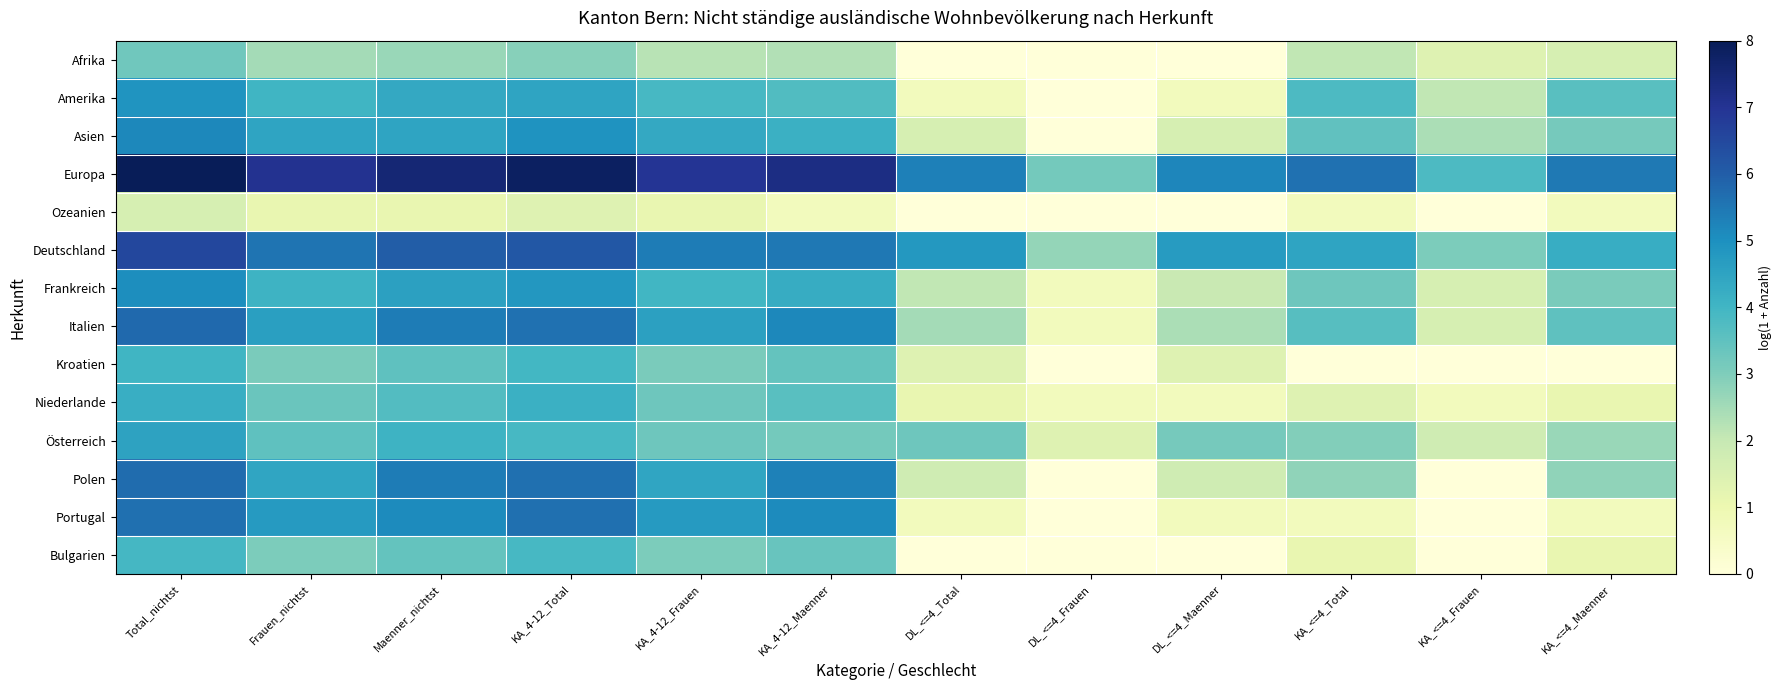

Reading right to left, list all the values displayed in this chart.

Afrika: KA_<=4_Maenner=1.6	KA_<=4_Frauen=1.4	KA_<=4_Total=2.1	DL_<=4_Maenner=0.0	DL_<=4_Frauen=0.0	DL_<=4_Total=0.0	KA_4-12_Maenner=2.3	KA_4-12_Frauen=2.2	KA_4-12_Total=2.9	Maenner_nichtst=2.6	Frauen_nichtst=2.5	Total_nichtst=3.2
Amerika: KA_<=4_Maenner=3.6	KA_<=4_Frauen=2.1	KA_<=4_Total=3.8	DL_<=4_Maenner=0.7	DL_<=4_Frauen=0.0	DL_<=4_Total=0.7	KA_4-12_Maenner=3.7	KA_4-12_Frauen=3.9	KA_4-12_Total=4.5	Maenner_nichtst=4.4	Frauen_nichtst=4.0	Total_nichtst=4.9
Asien: KA_<=4_Maenner=3.1	KA_<=4_Frauen=2.4	KA_<=4_Total=3.5	DL_<=4_Maenner=1.6	DL_<=4_Frauen=0.0	DL_<=4_Total=1.6	KA_4-12_Maenner=4.1	KA_4-12_Frauen=4.4	KA_4-12_Total=4.9	Maenner_nichtst=4.5	Frauen_nichtst=4.5	Total_nichtst=5.2
Europa: KA_<=4_Maenner=5.5	KA_<=4_Frauen=3.8	KA_<=4_Total=5.6	DL_<=4_Maenner=5.2	DL_<=4_Frauen=3.2	DL_<=4_Total=5.3	KA_4-12_Maenner=7.3	KA_4-12_Frauen=7.0	KA_4-12_Total=7.8	Maenner_nichtst=7.5	Frauen_nichtst=7.0	Total_nichtst=8.0
Ozeanien: KA_<=4_Maenner=0.7	KA_<=4_Frauen=0.0	KA_<=4_Total=0.7	DL_<=4_Maenner=0.0	DL_<=4_Frauen=0.0	DL_<=4_Total=0.0	KA_4-12_Maenner=0.7	KA_4-12_Frauen=1.1	KA_4-12_Total=1.4	Maenner_nichtst=1.1	Frauen_nichtst=1.1	Total_nichtst=1.6
Deutschland: KA_<=4_Maenner=4.2	KA_<=4_Frauen=3.0	KA_<=4_Total=4.5	DL_<=4_Maenner=4.7	DL_<=4_Frauen=2.7	DL_<=4_Total=4.8	KA_4-12_Maenner=5.5	KA_4-12_Frauen=5.4	KA_4-12_Total=6.1	Maenner_nichtst=6.0	Frauen_nichtst=5.5	Total_nichtst=6.5
Frankreich: KA_<=4_Maenner=3.1	KA_<=4_Frauen=1.6	KA_<=4_Total=3.3	DL_<=4_Maenner=1.9	DL_<=4_Frauen=0.7	DL_<=4_Total=2.1	KA_4-12_Maenner=4.3	KA_4-12_Frauen=4.0	KA_4-12_Total=4.8	Maenner_nichtst=4.6	Frauen_nichtst=4.1	Total_nichtst=5.0
Italien: KA_<=4_Maenner=3.5	KA_<=4_Frauen=1.6	KA_<=4_Total=3.6	DL_<=4_Maenner=2.4	DL_<=4_Frauen=0.7	DL_<=4_Total=2.5	KA_4-12_Maenner=5.2	KA_4-12_Frauen=4.6	KA_4-12_Total=5.6	Maenner_nichtst=5.4	Frauen_nichtst=4.6	Total_nichtst=5.8
Kroatien: KA_<=4_Maenner=0.0	KA_<=4_Frauen=0.0	KA_<=4_Total=0.0	DL_<=4_Maenner=1.4	DL_<=4_Frauen=0.0	DL_<=4_Total=1.4	KA_4-12_Maenner=3.4	KA_4-12_Frauen=3.1	KA_4-12_Total=4.0	Maenner_nichtst=3.5	Frauen_nichtst=3.1	Total_nichtst=4.0
Niederlande: KA_<=4_Maenner=1.1	KA_<=4_Frauen=0.7	KA_<=4_Total=1.4	DL_<=4_Maenner=0.7	DL_<=4_Frauen=0.7	DL_<=4_Total=1.1	KA_4-12_Maenner=3.6	KA_4-12_Frauen=3.3	KA_4-12_Total=4.1	Maenner_nichtst=3.7	Frauen_nichtst=3.3	Total_nichtst=4.2
Österreich: KA_<=4_Maenner=2.6	KA_<=4_Frauen=1.8	KA_<=4_Total=2.9	DL_<=4_Maenner=3.1	DL_<=4_Frauen=1.4	DL_<=4_Total=3.3	KA_4-12_Maenner=3.2	KA_4-12_Frauen=3.3	KA_4-12_Total=3.9	Maenner_nichtst=4.1	Frauen_nichtst=3.5	Total_nichtst=4.5
Polen: KA_<=4_Maenner=2.8	KA_<=4_Frauen=0.0	KA_<=4_Total=2.8	DL_<=4_Maenner=1.8	DL_<=4_Frauen=0.0	DL_<=4_Total=1.8	KA_4-12_Maenner=5.3	KA_4-12_Frauen=4.4	KA_4-12_Total=5.6	Maenner_nichtst=5.4	Frauen_nichtst=4.4	Total_nichtst=5.7
Portugal: KA_<=4_Maenner=0.7	KA_<=4_Frauen=0.0	KA_<=4_Total=0.7	DL_<=4_Maenner=0.7	DL_<=4_Frauen=0.0	DL_<=4_Total=0.7	KA_4-12_Maenner=5.1	KA_4-12_Frauen=4.7	KA_4-12_Total=5.6	Maenner_nichtst=5.1	Frauen_nichtst=4.7	Total_nichtst=5.6
Bulgarien: KA_<=4_Maenner=1.1	KA_<=4_Frauen=0.0	KA_<=4_Total=1.1	DL_<=4_Maenner=0.0	DL_<=4_Frauen=0.0	DL_<=4_Total=0.0	KA_4-12_Maenner=3.4	KA_4-12_Frauen=3.0	KA_4-12_Total=3.9	Maenner_nichtst=3.4	Frauen_nichtst=3.0	Total_nichtst=3.9